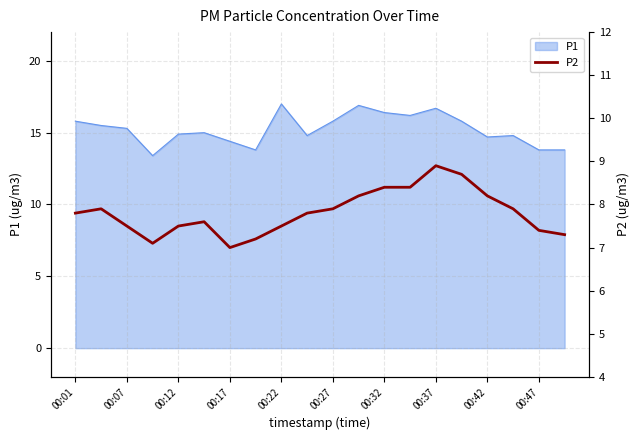

How many points are lower than both their immediate neighbors (excluding endpoints)?

2